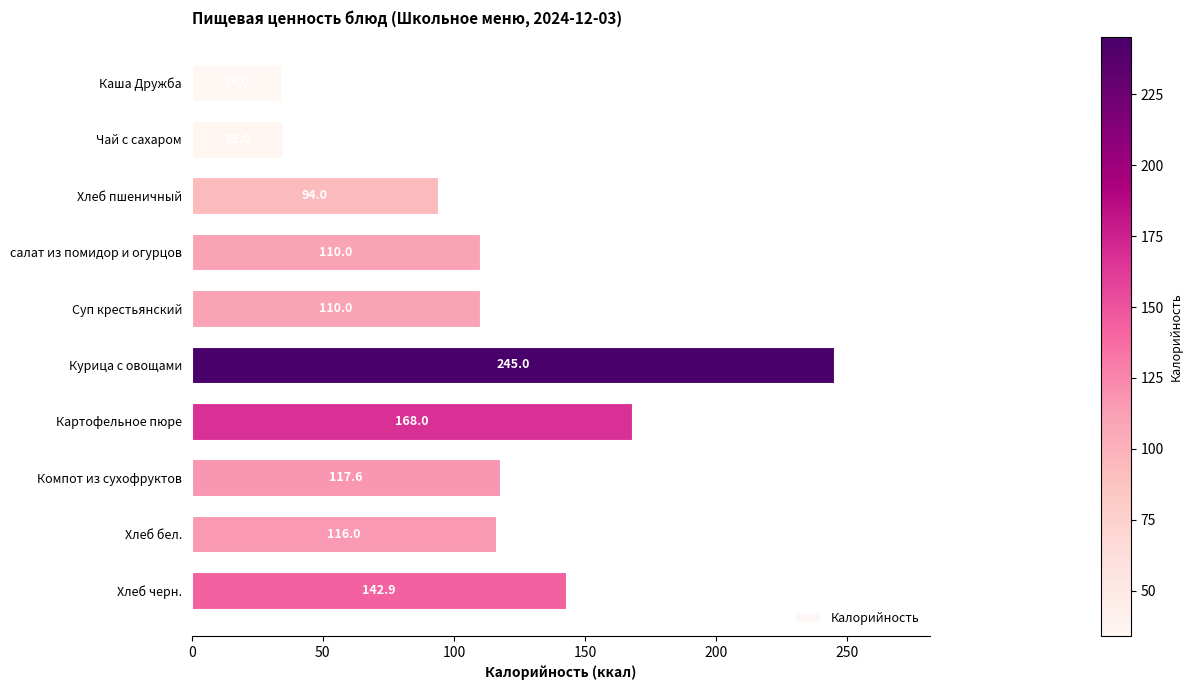

The value at Каша Дружба is 59.5. True or false?

False